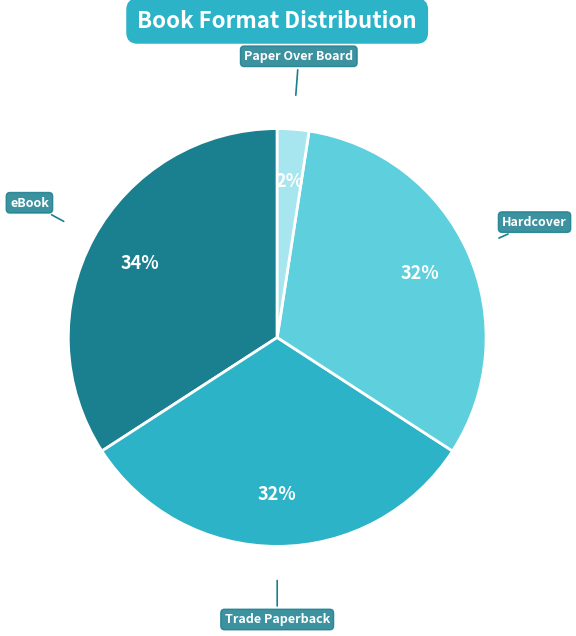

Which category has the biggest portion of the pie?

eBook